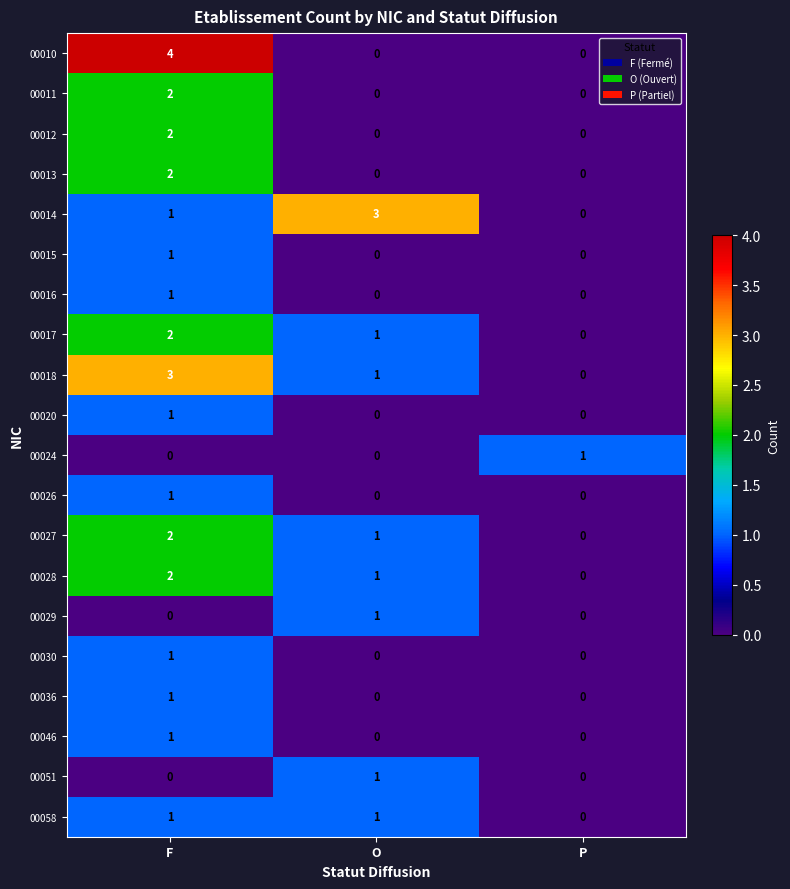

What is the total value across all series at O?

10